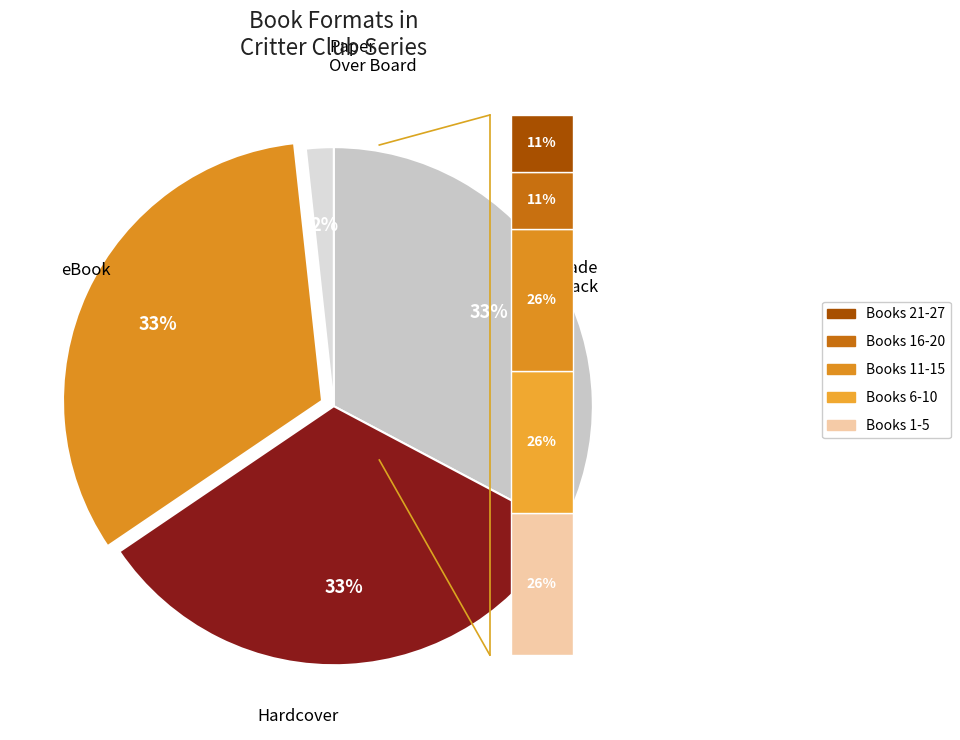

Which category has the biggest portion of the pie?

Trade Paperback